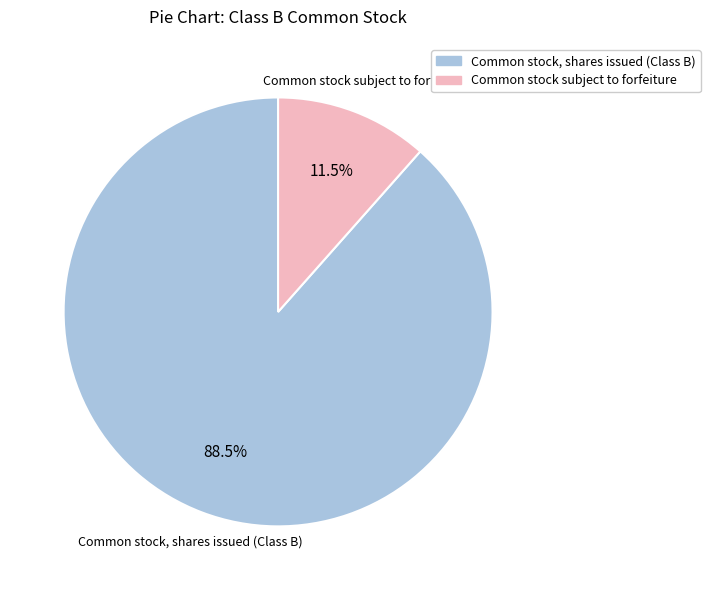

How many segments does this pie chart have?

2